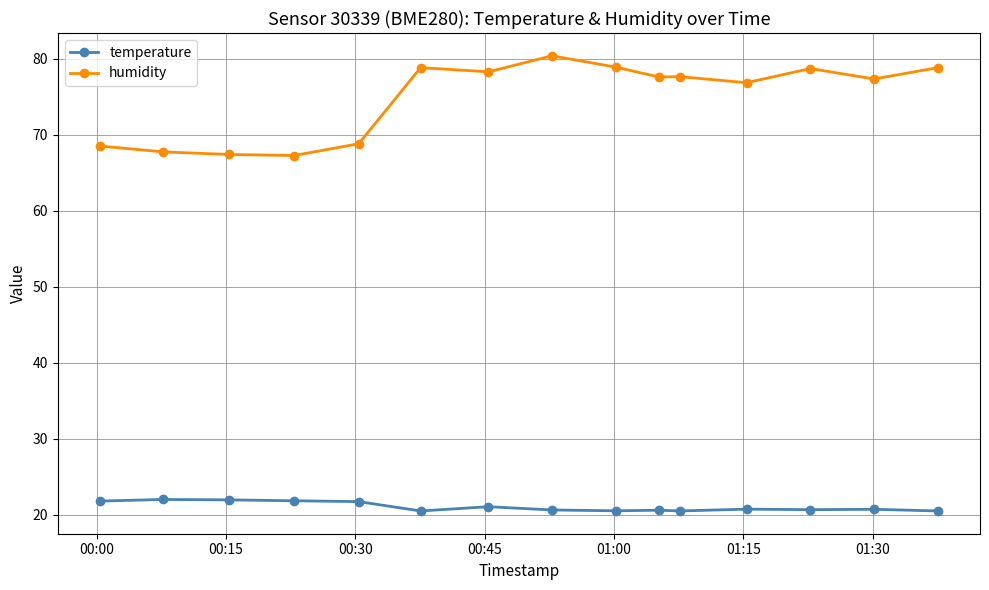

What is the value of the humidity point at the 2nd from the left?

67.8